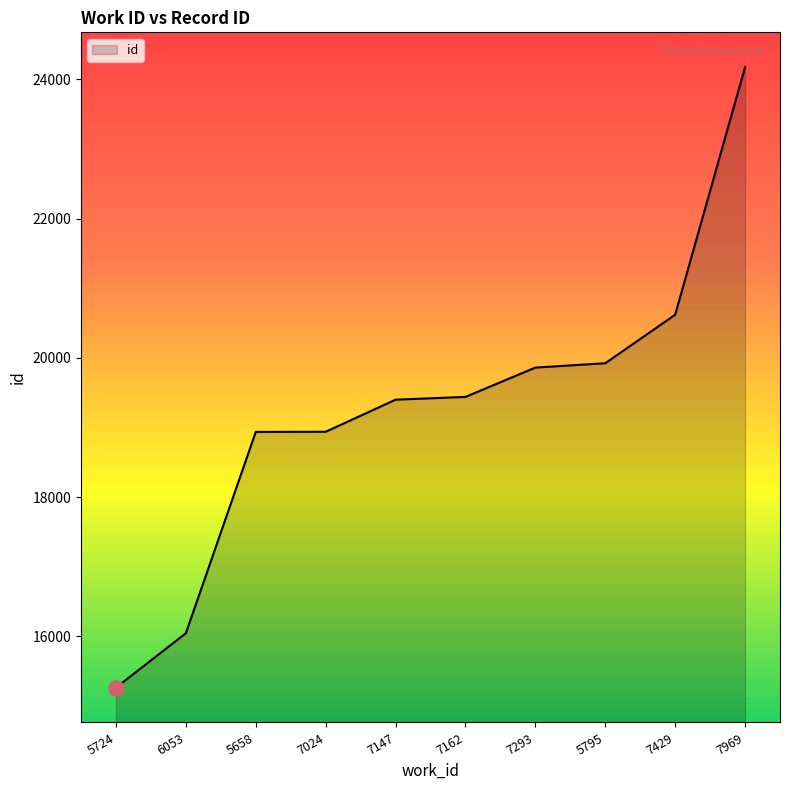

What is the ratio of the value at 6053 to the value at 7162?

0.8